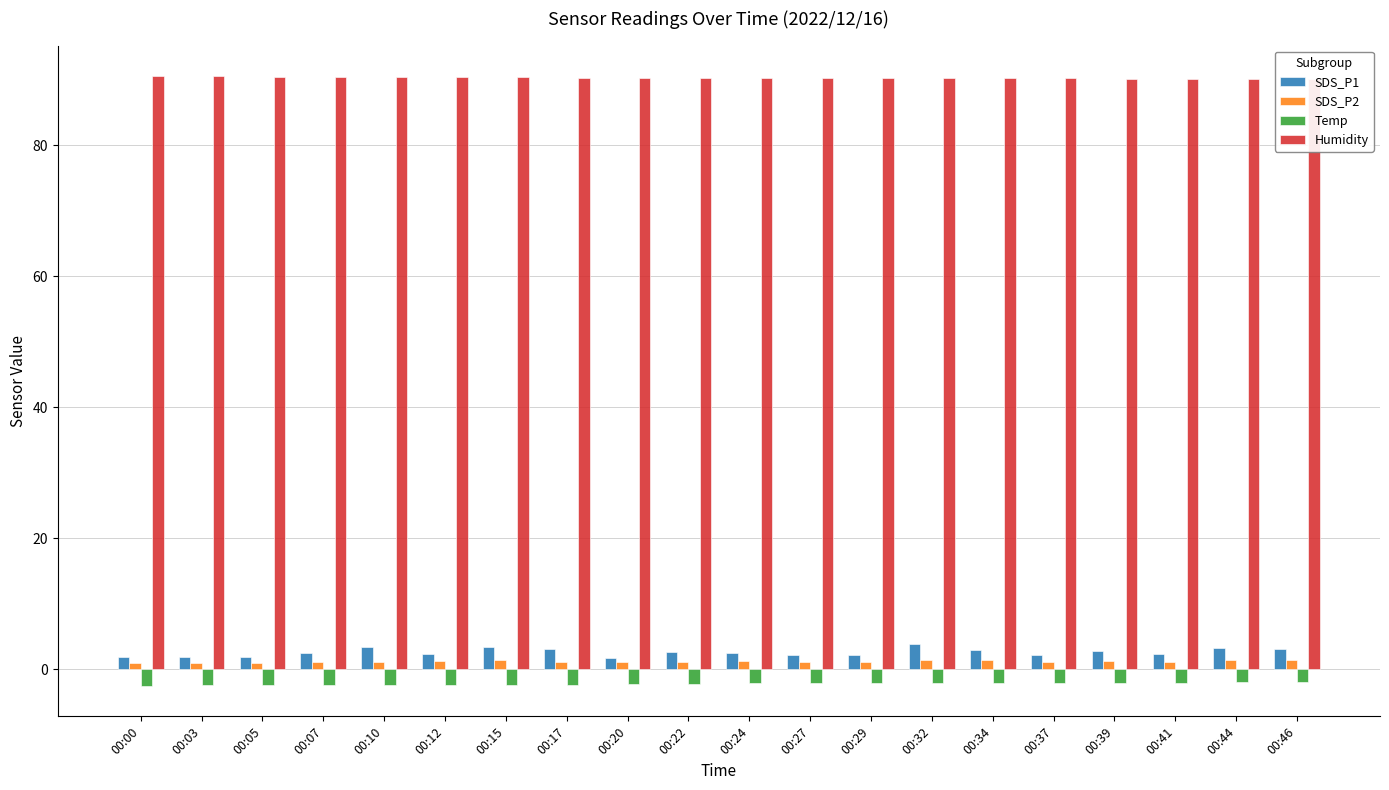

What is the difference between the highest and lowest values at 00:17?

92.6